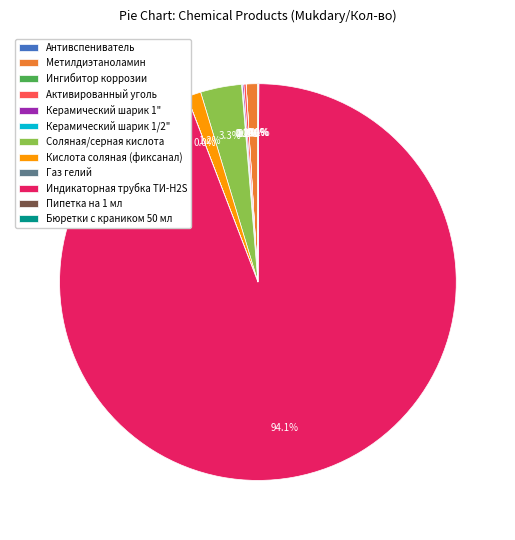

What percentage do Соляная/серная кислота and Кислота соляная (фиксанал) together represent?

4.5%